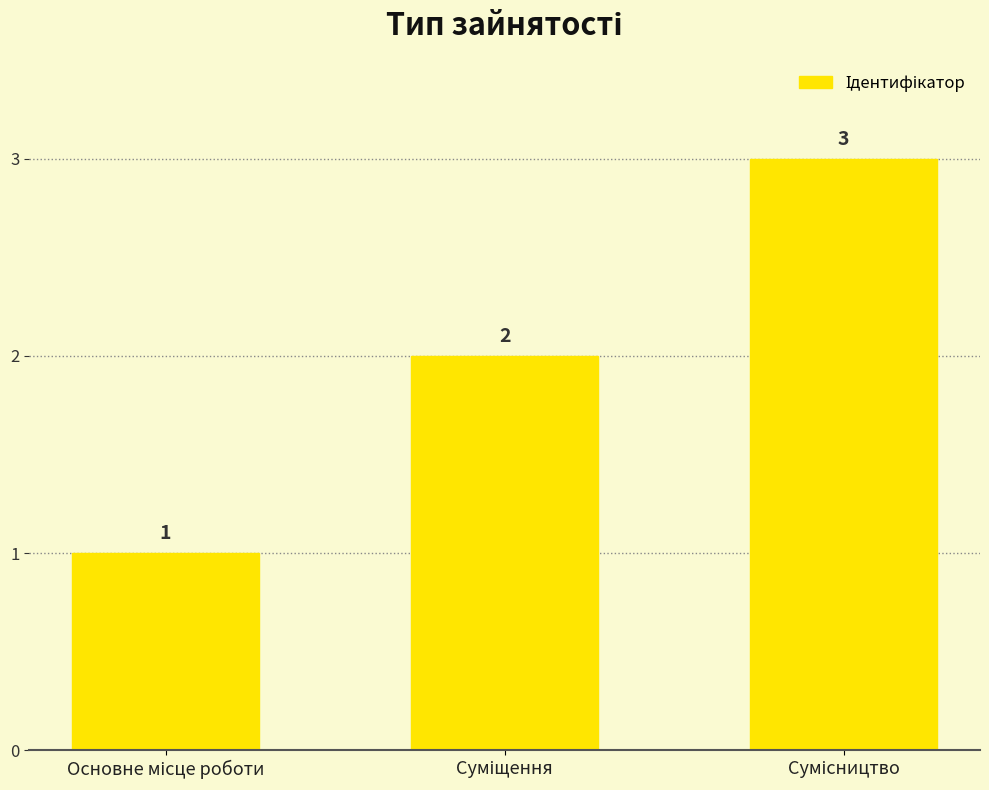

Count the number of data series in this chart.

1